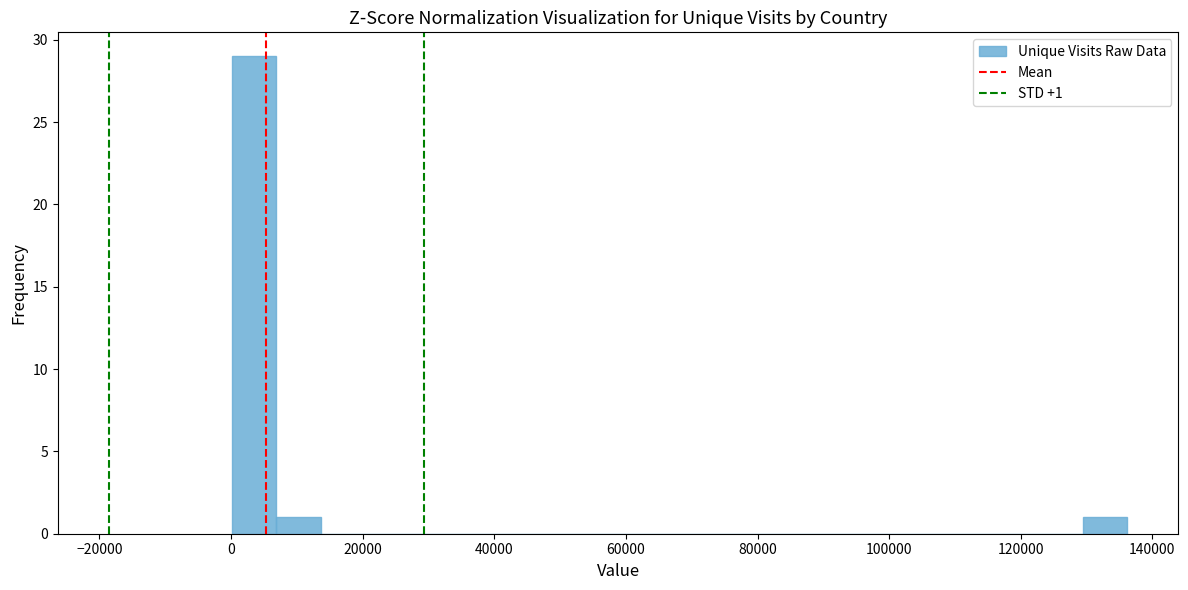

Around what value on the x-axis is the tallest bar? Give the approximate position of its centre, as read against the axis.

4000